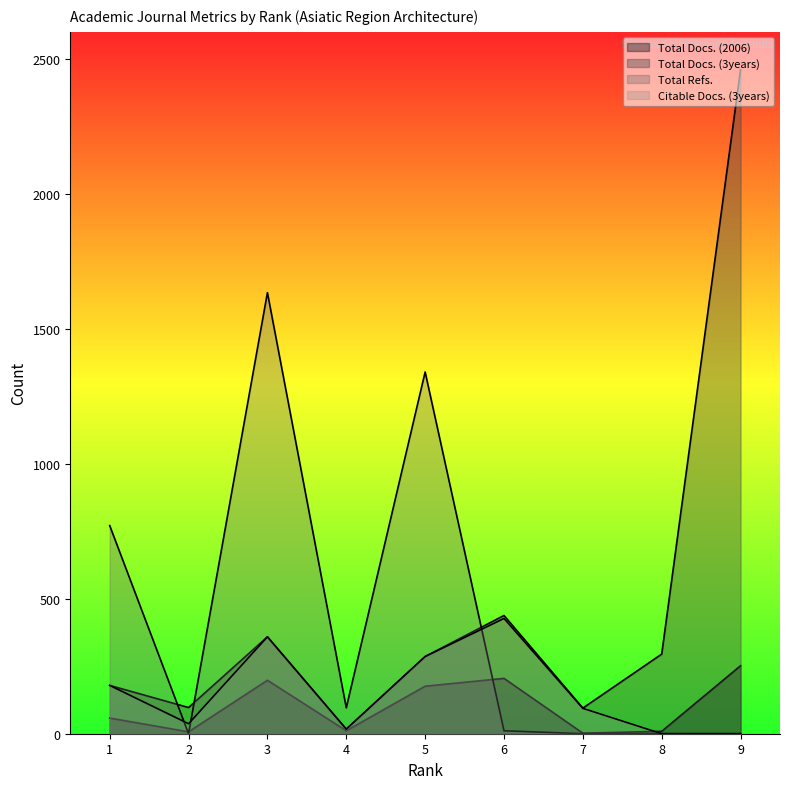

Does the chart display data point markers on the line(s)?

No